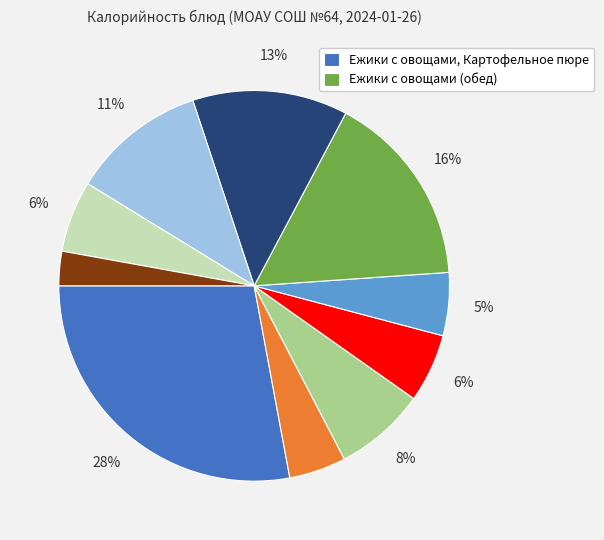

Does any single category account for the majority?

No